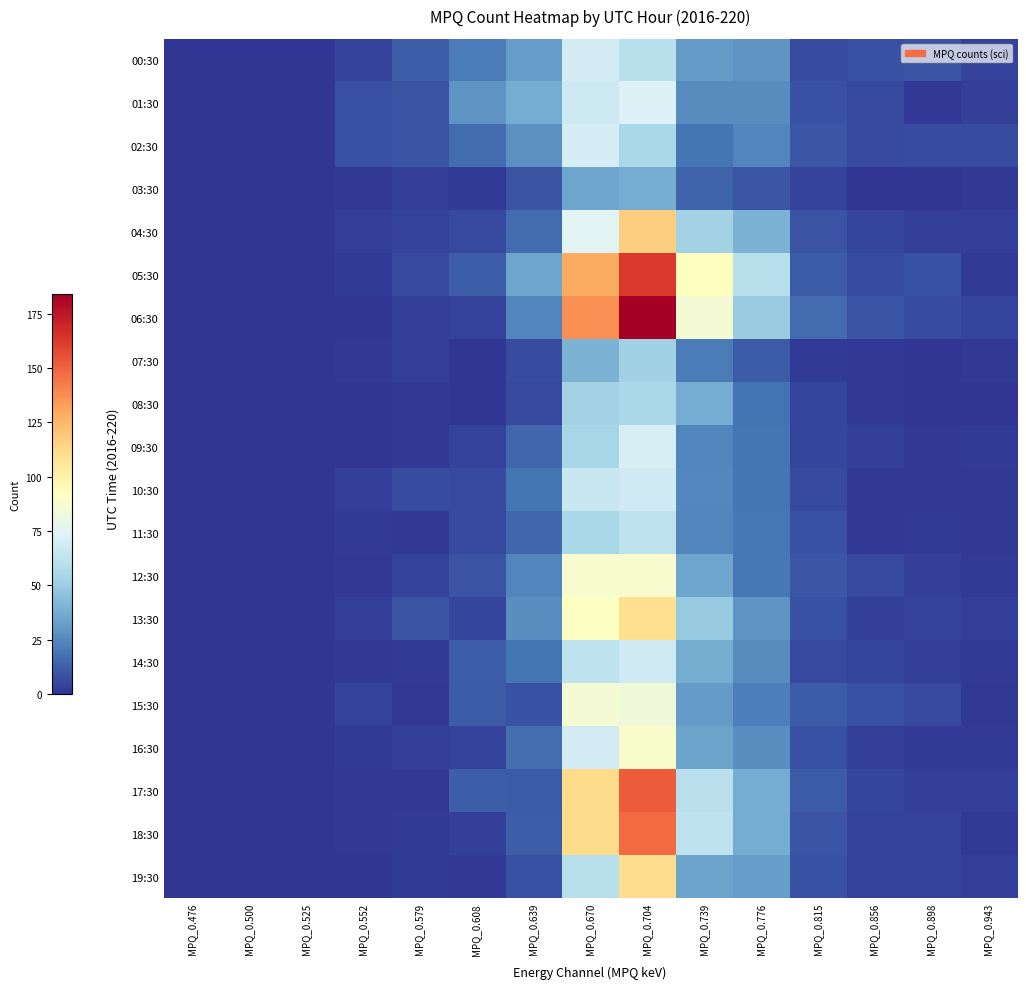

Between MPQ_0.500 and MPQ_0.552, which is larger?

MPQ_0.552